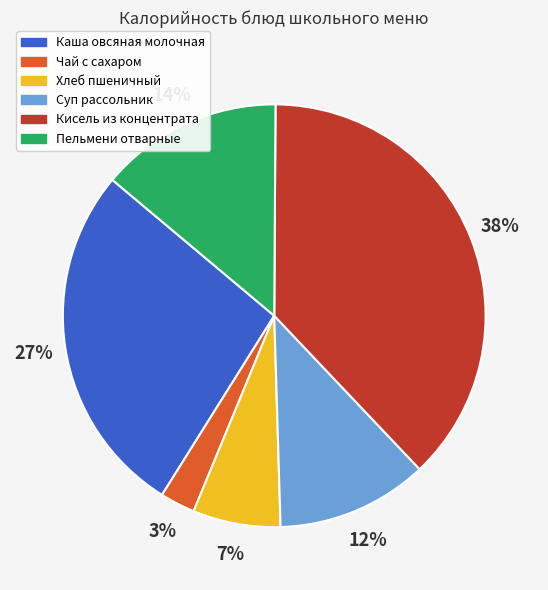

Approximately how many times larger is the value at Чай с сахаром compared to Хлеб пшеничный?

0.4